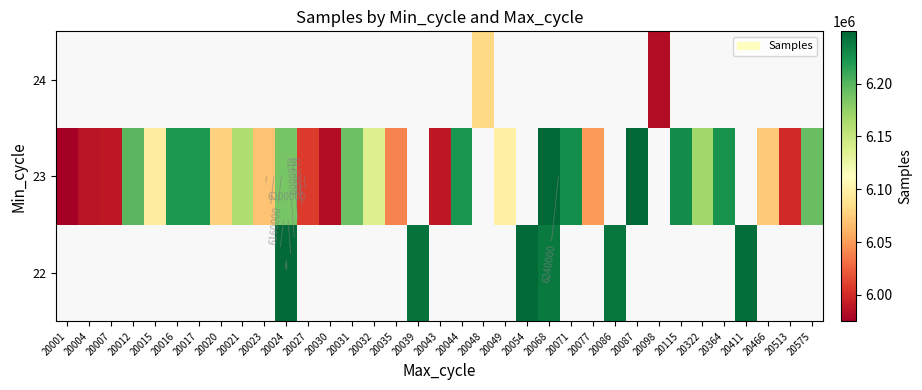

How many values in the 23 series exceed 6186458?

11